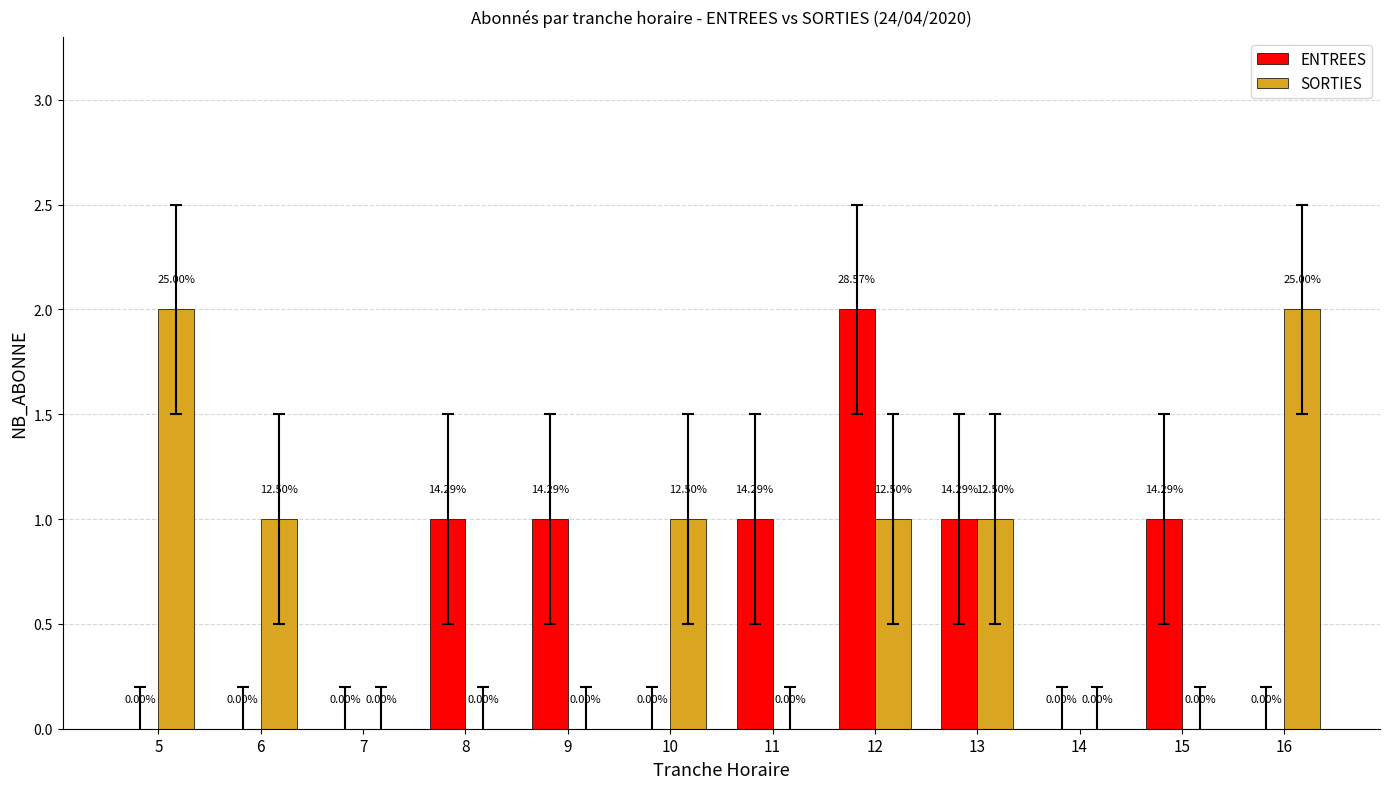

What is the sum of all ENTREES values?

7